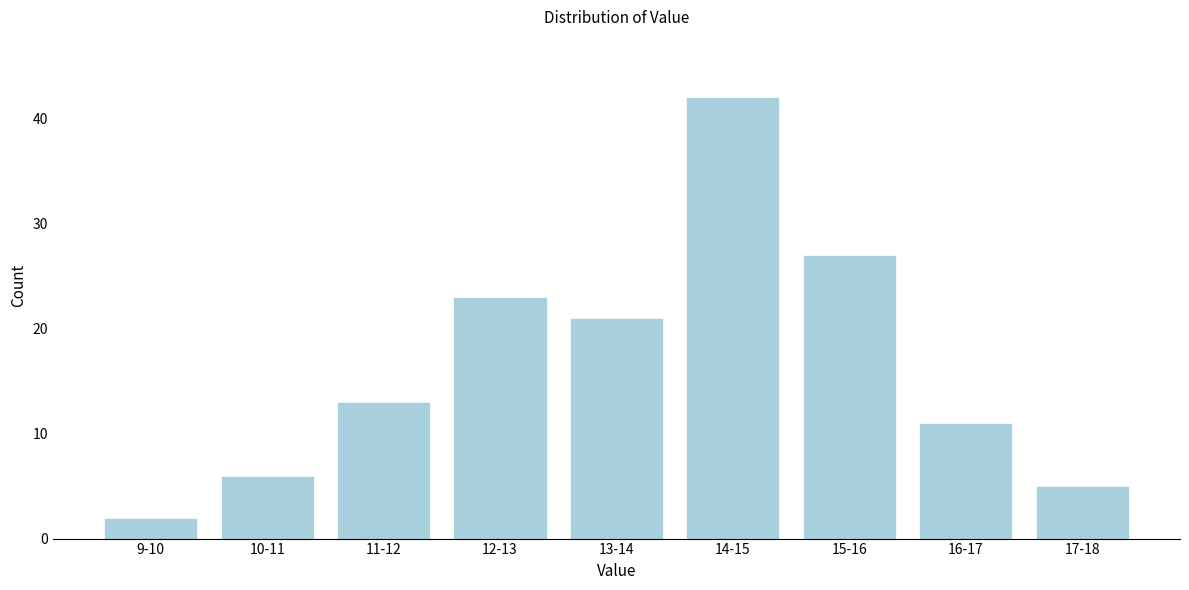

Reading left to right, list all the values displayed in this chart.

9-10=2	10-11=6	11-12=13	12-13=23	13-14=21	14-15=42	15-16=27	16-17=11	17-18=5